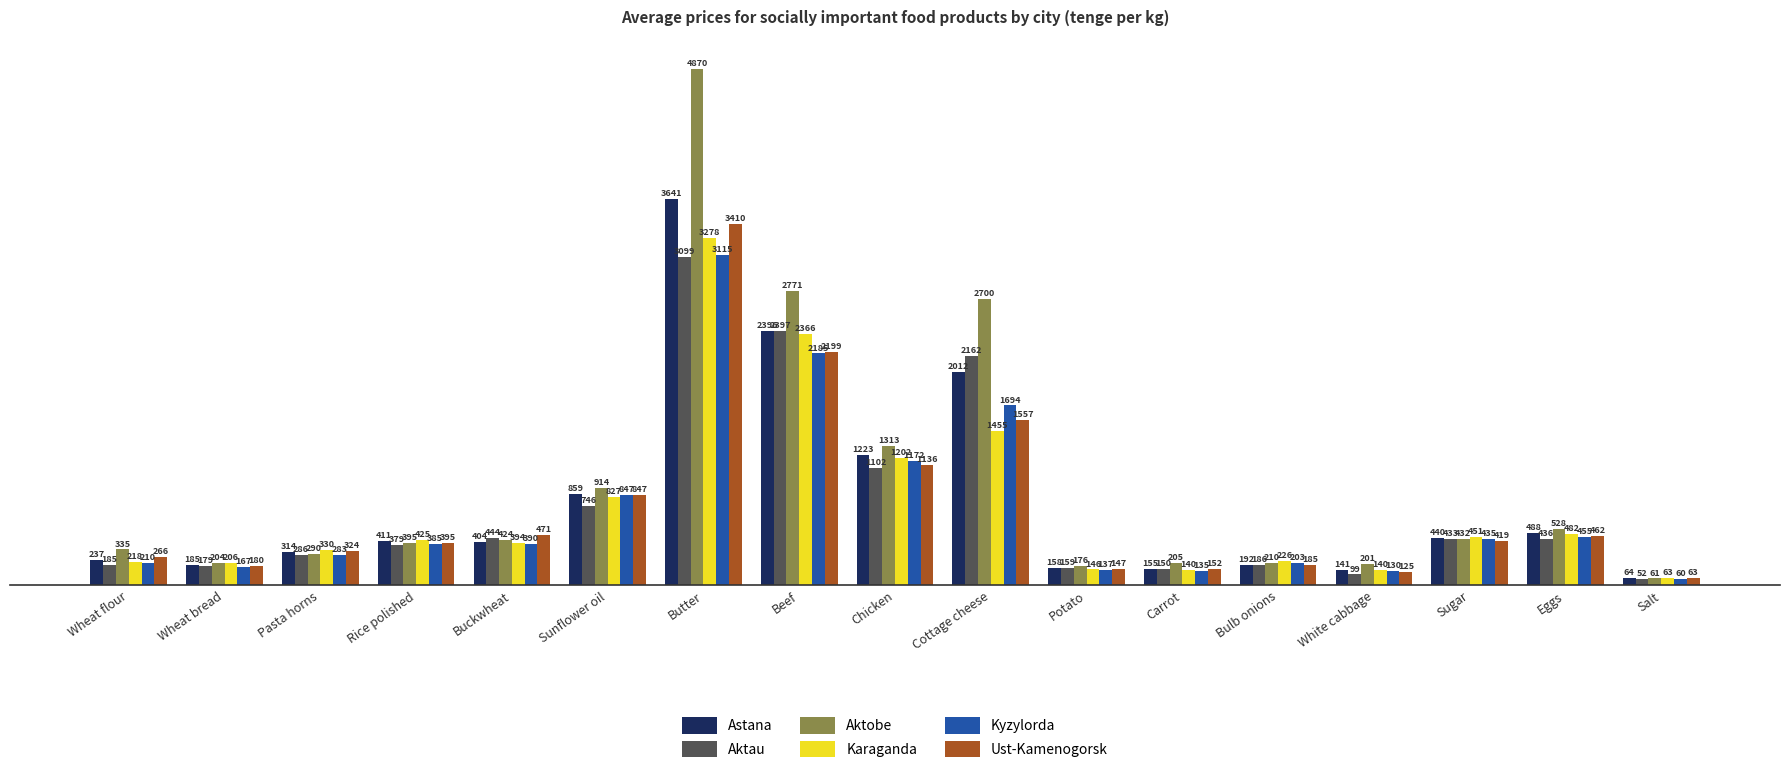

At which category does the chart reach its minimum across all series?

Salt